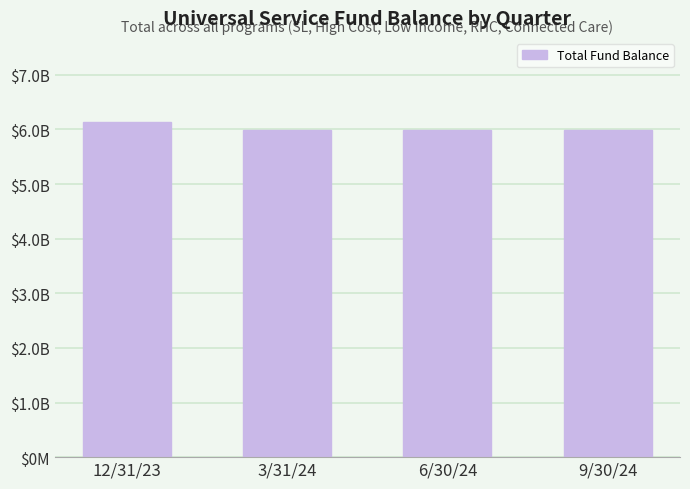

Approximately how many times larger is the value at 3/31/24 compared to 12/31/23?

1.0